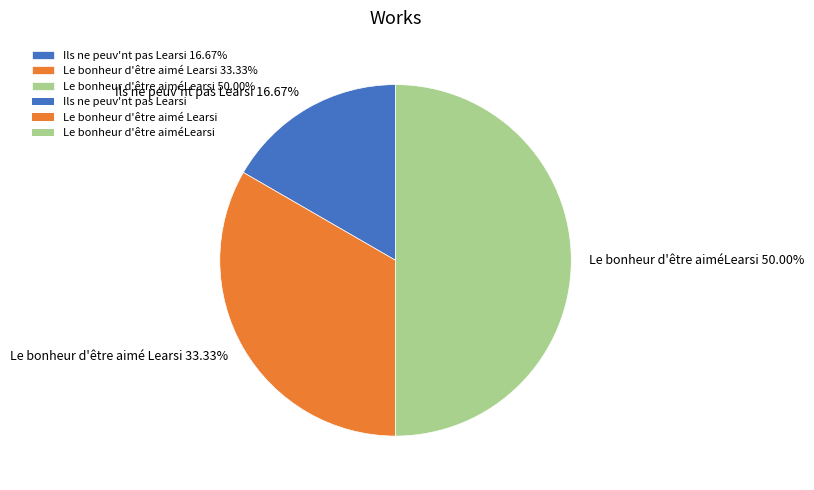

Rank the categories by value from lowest to highest.

Ils ne peuv'nt pas Learsi, Le bonheur d'être aimé Learsi, Le bonheur d'être aiméLearsi